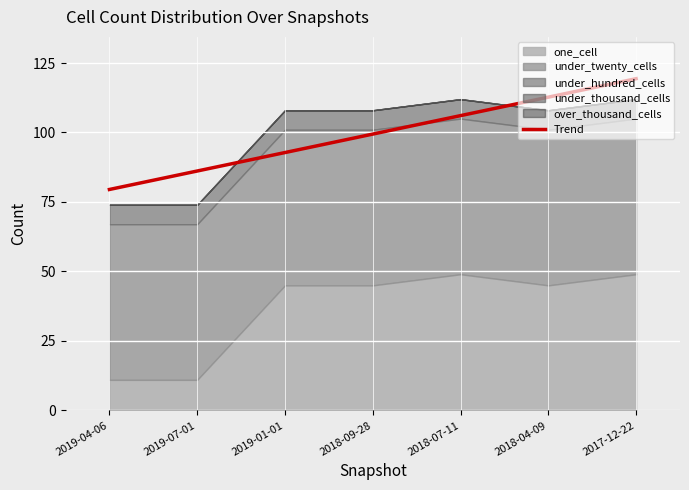

What is the average value?

99.4